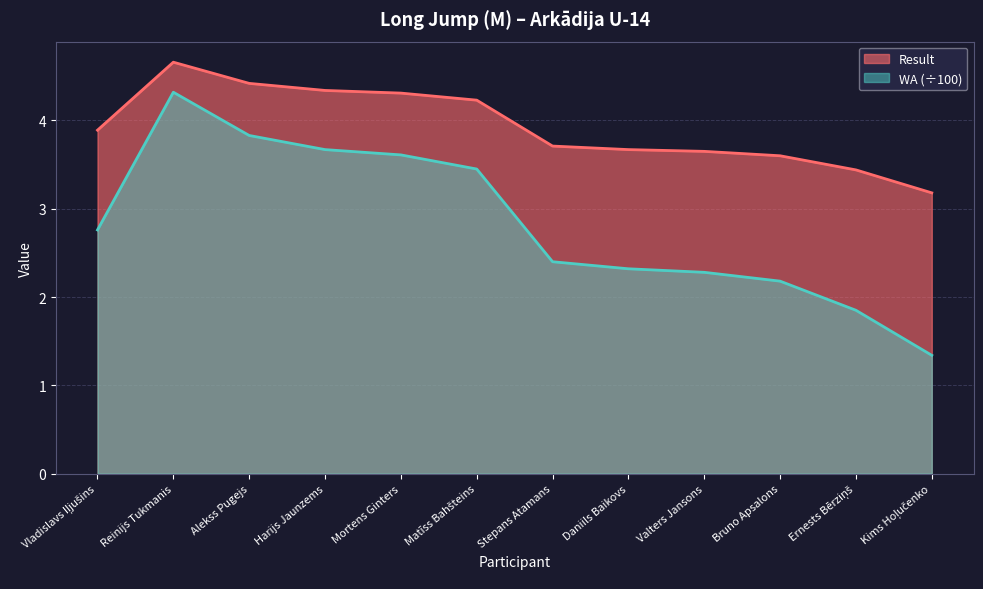

Which series has the largest total across all categories?

Result